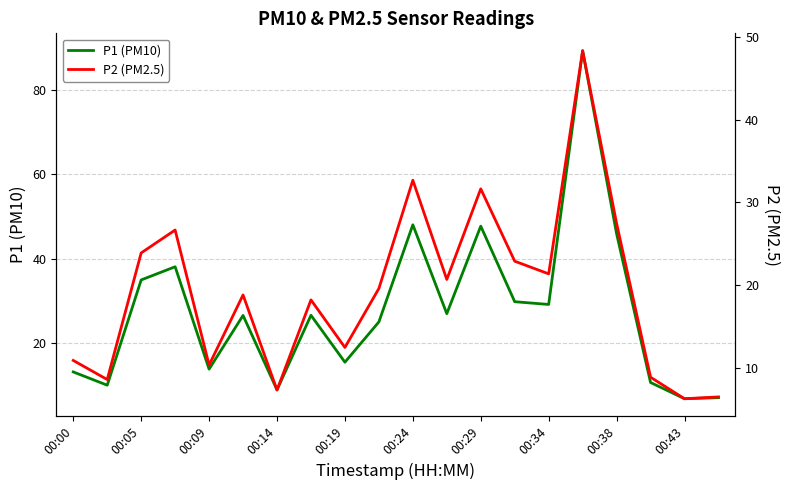

How many lines are shown in the chart?

2